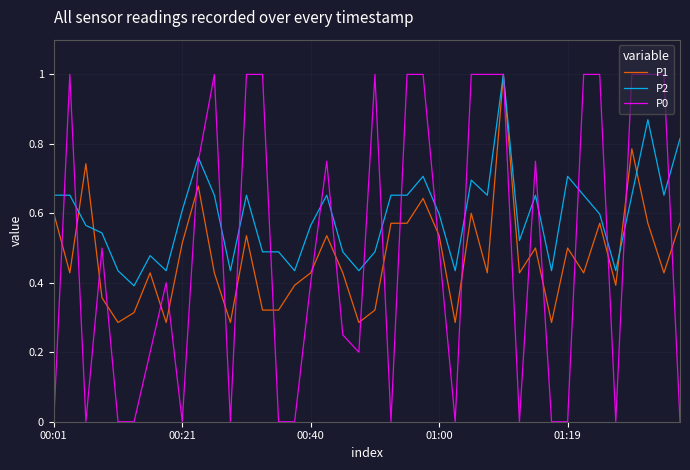

Which series has the largest total across all categories?

P2